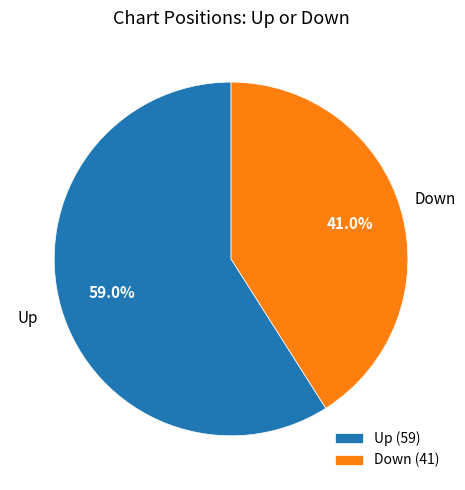

How many segments does this pie chart have?

2